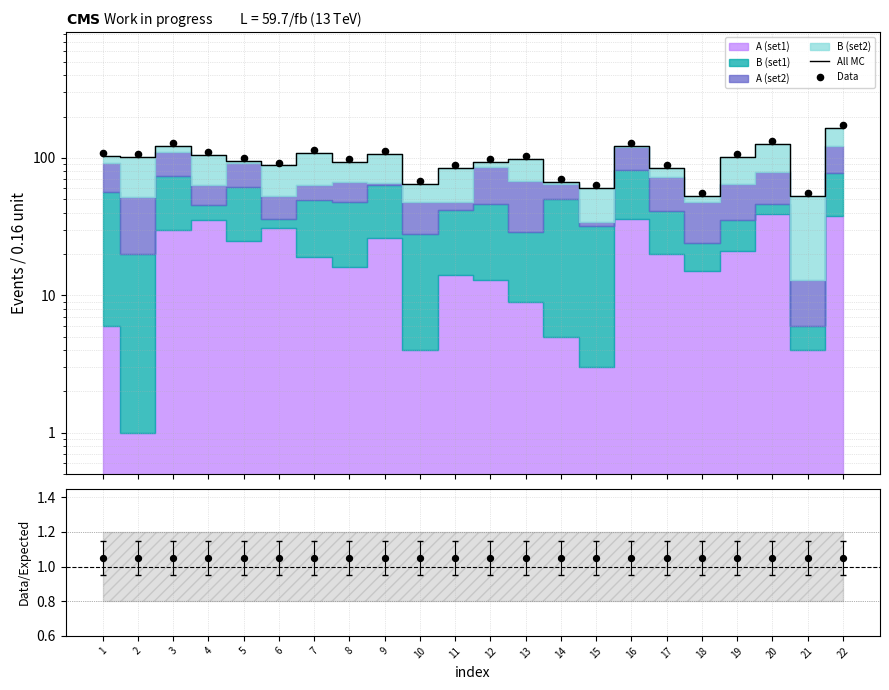

What is the total value across all series at 16?

253.2